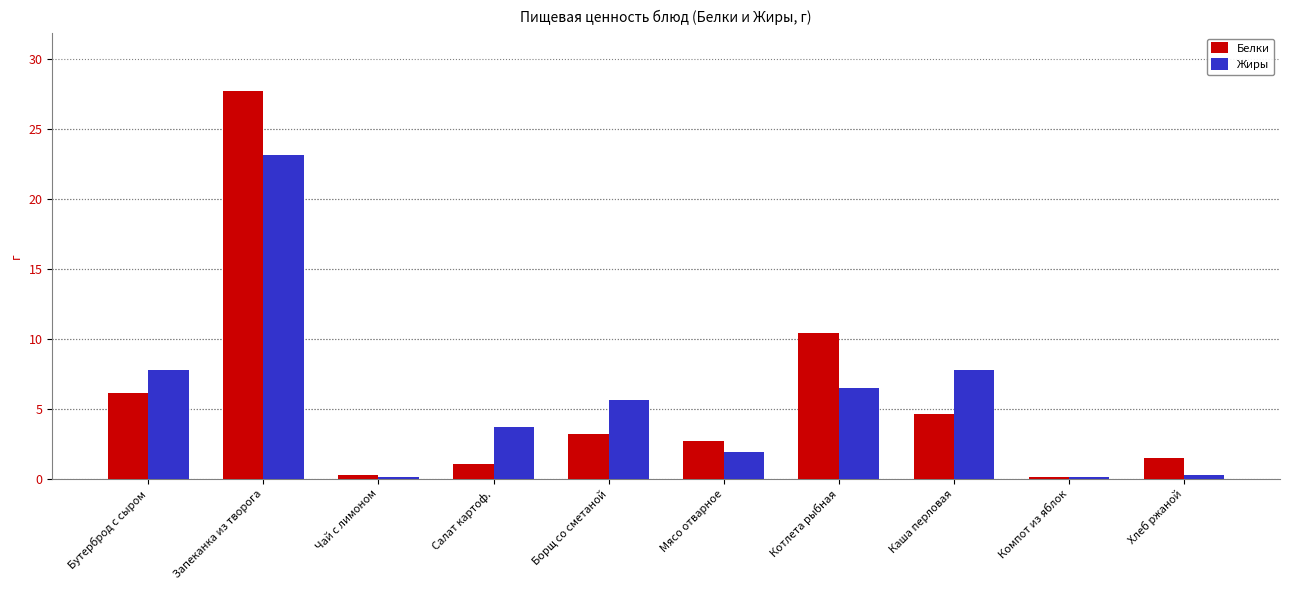

Rank the series by their maximum value, from lowest to highest.

Жиры, Белки